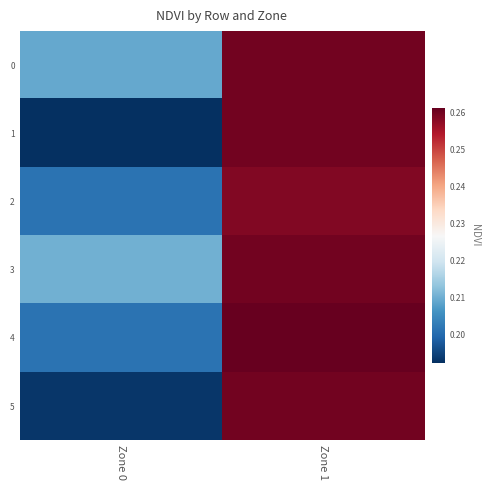

What is the maximum value shown in the chart?

0.3